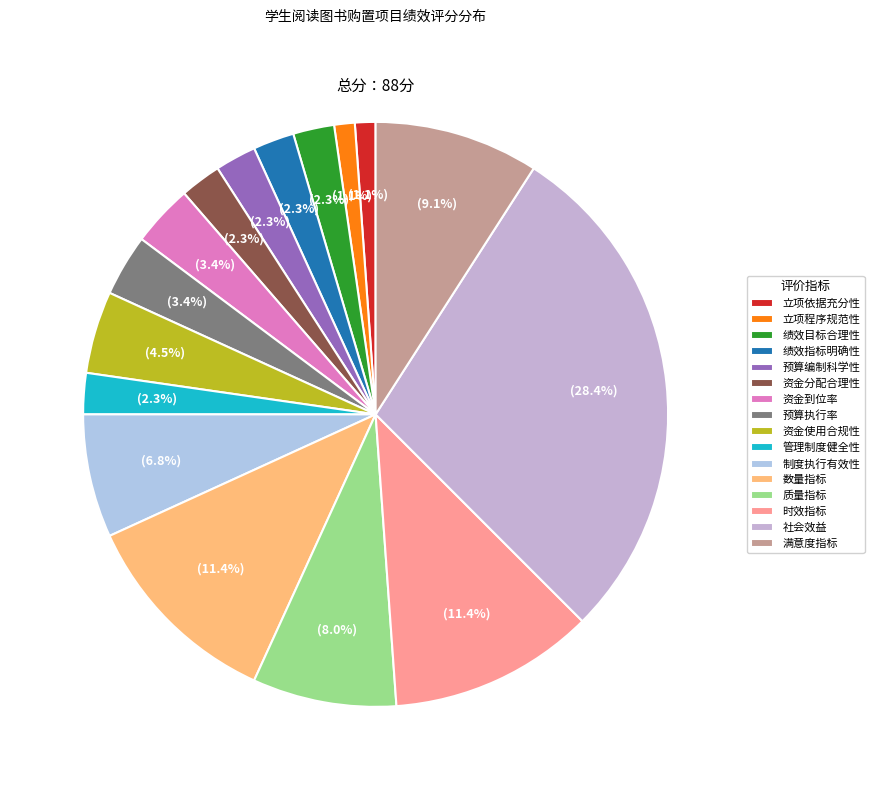

To the nearest percent, what is the combined percentage of 预算编制科学性 and 立项程序规范性?

3%